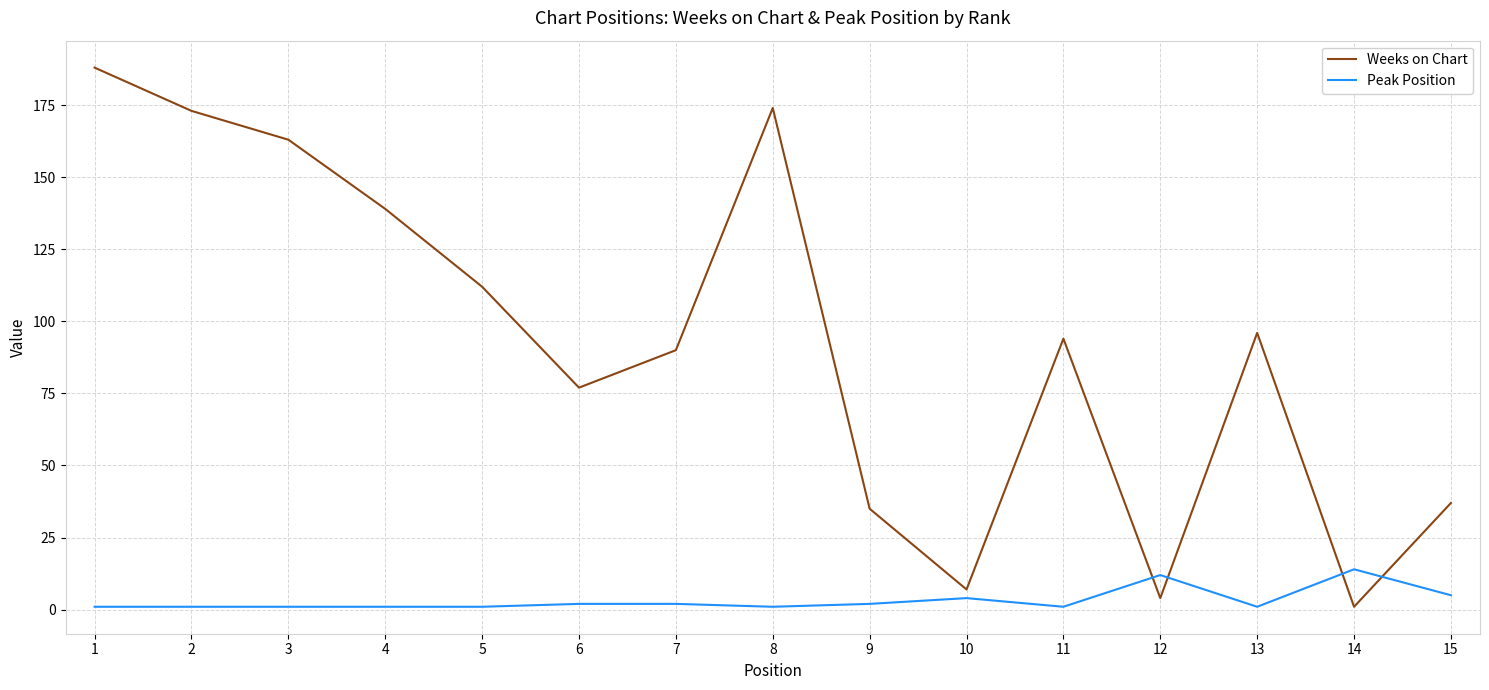

True or false: Weeks on Chart and Peak Position cross at least once.

True